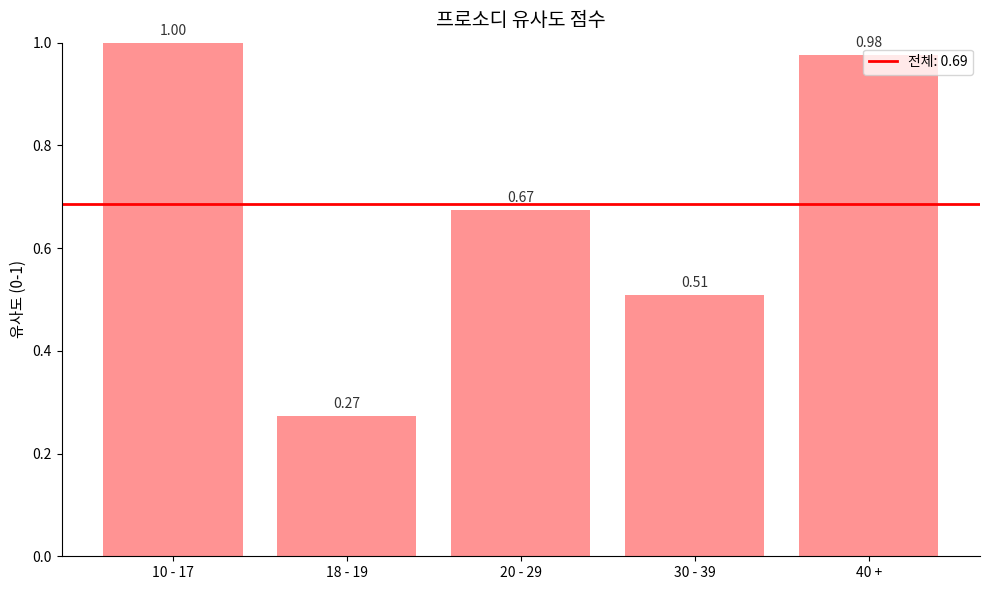

What is the sum of the values at 40 + and 10 - 17?

2.0